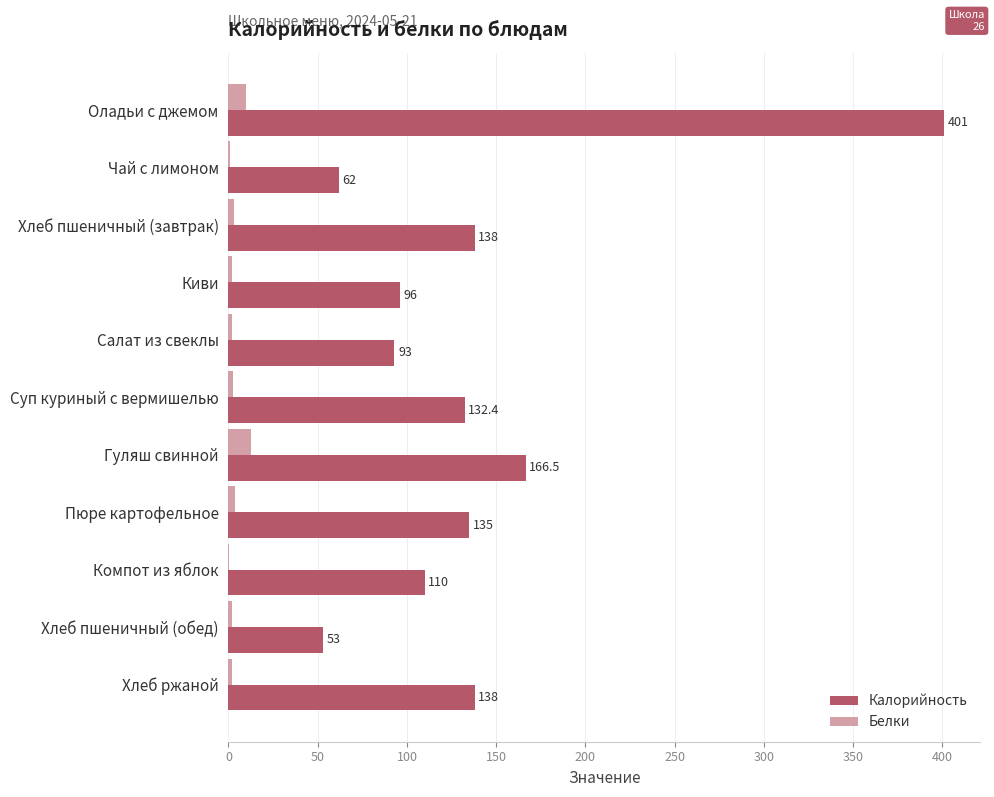

True or false: Калорийность has a value of 242.6 at Гуляш свинной.

False